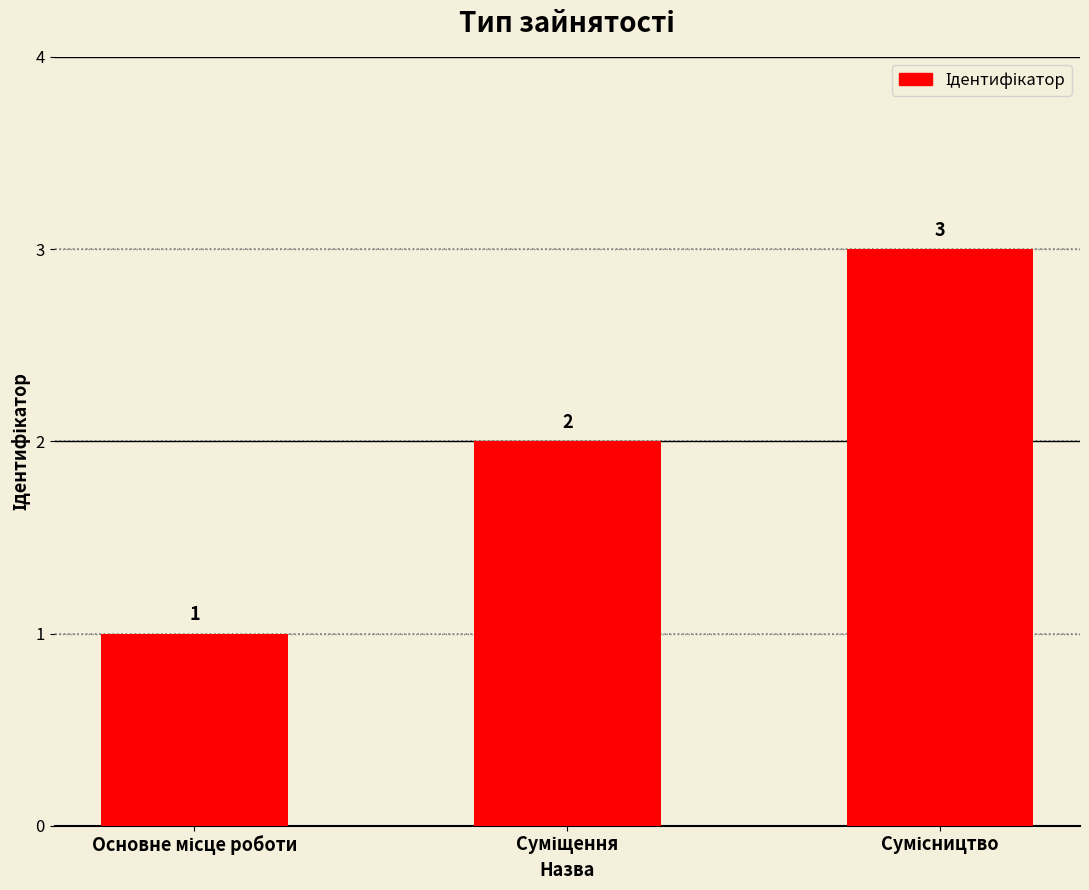

How many values are between 1 and 3?

3